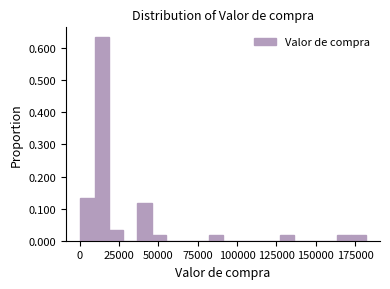

Read against the x-axis, roughly where is the centre of the tallest bar?

15000